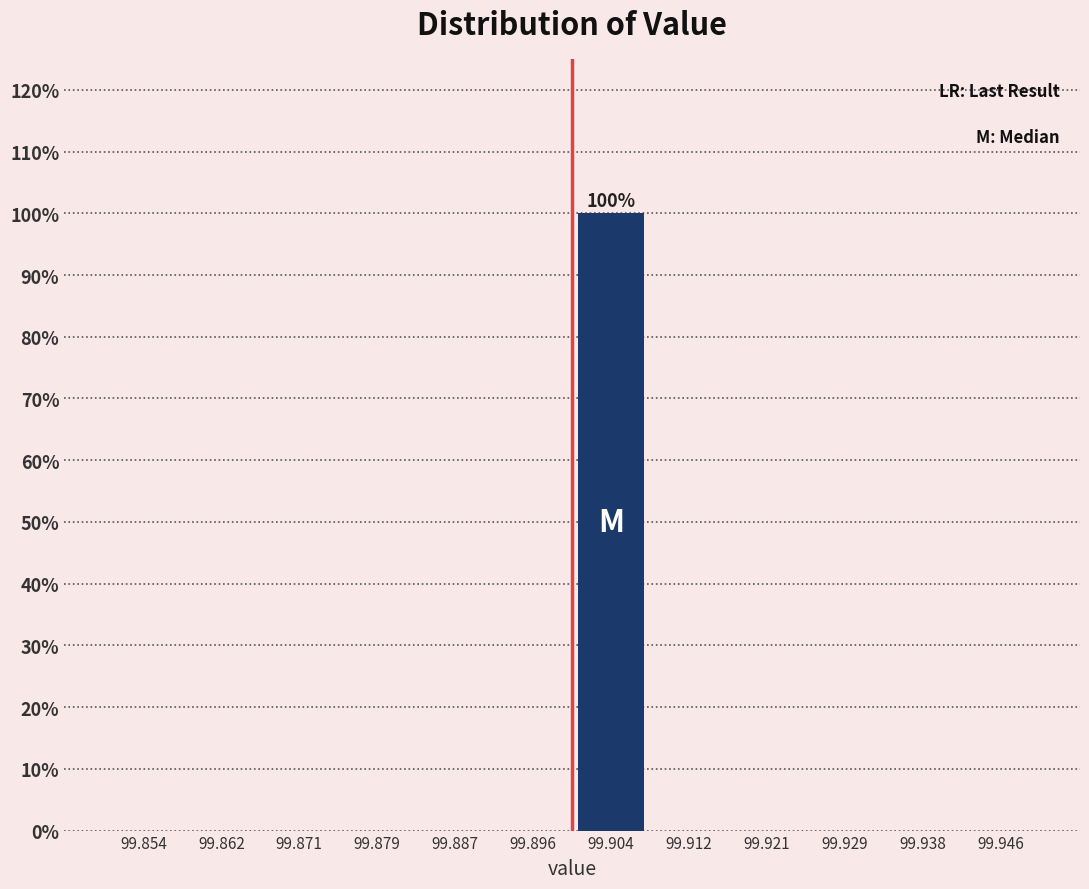

Which range on the x-axis has the tallest bar?

99.900 to 99.908